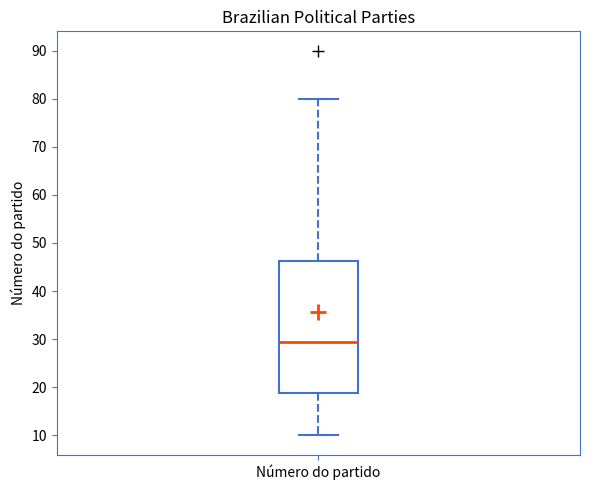

Where does the median line of the box for Número do partido sit on the y-axis? The values are not printed on the chart, so give them approximately, as read against the axis.

30